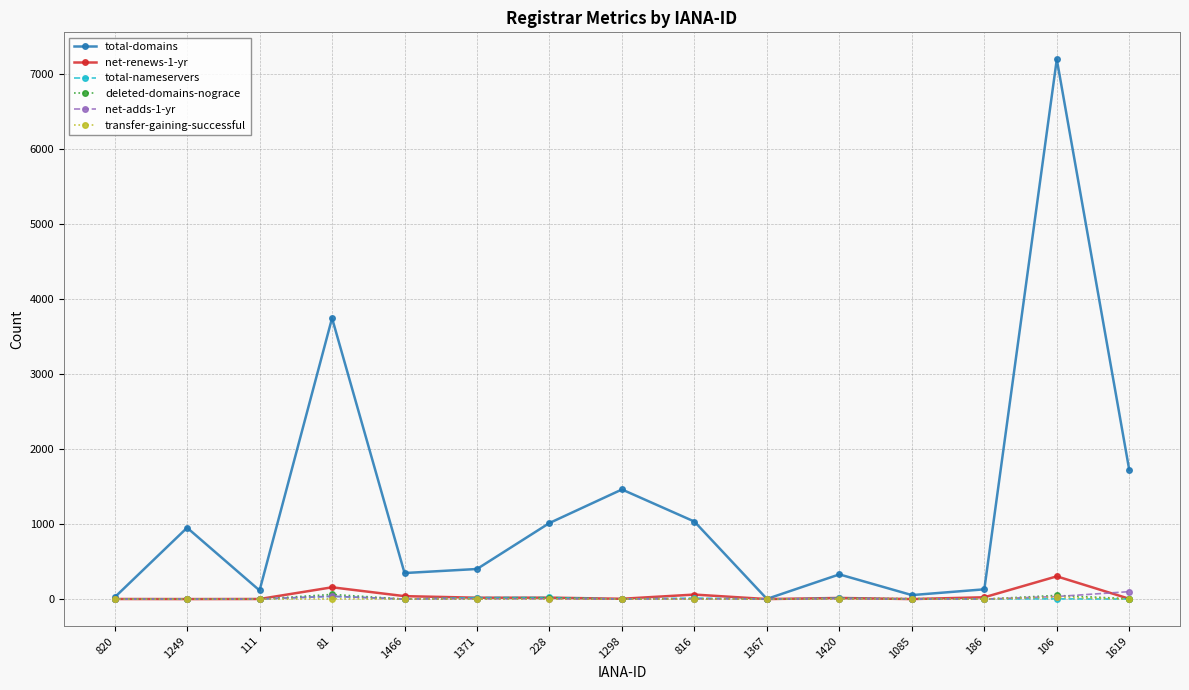

Where is total-domains nearest to the value 3598?

81